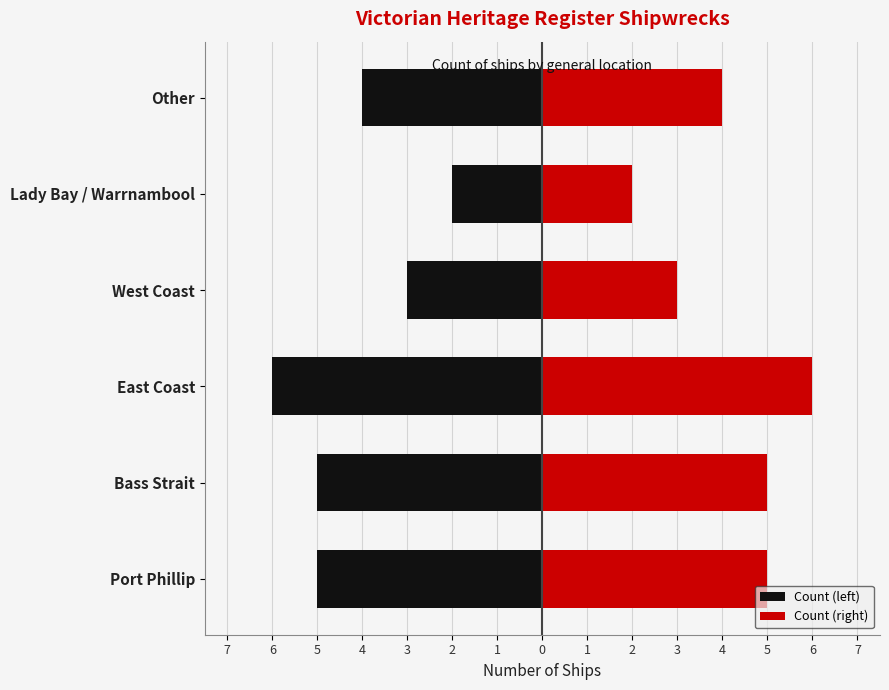

The value of Count (left) at West Coast is -5. True or false?

False